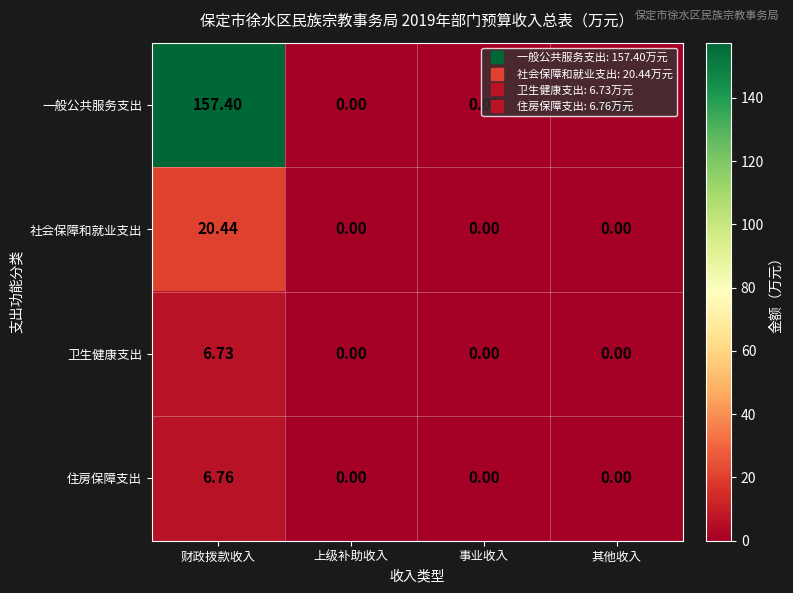

Which series has the largest total across all categories?

一般公共服务支出